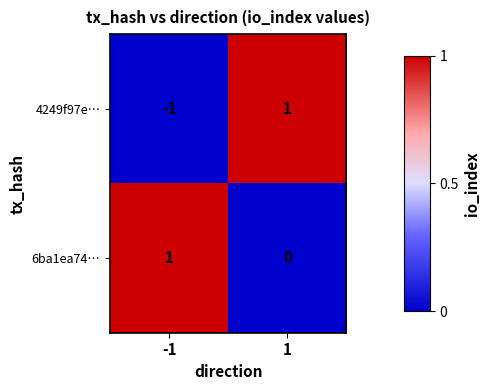

What is the difference between the highest and lowest values at -1?

2